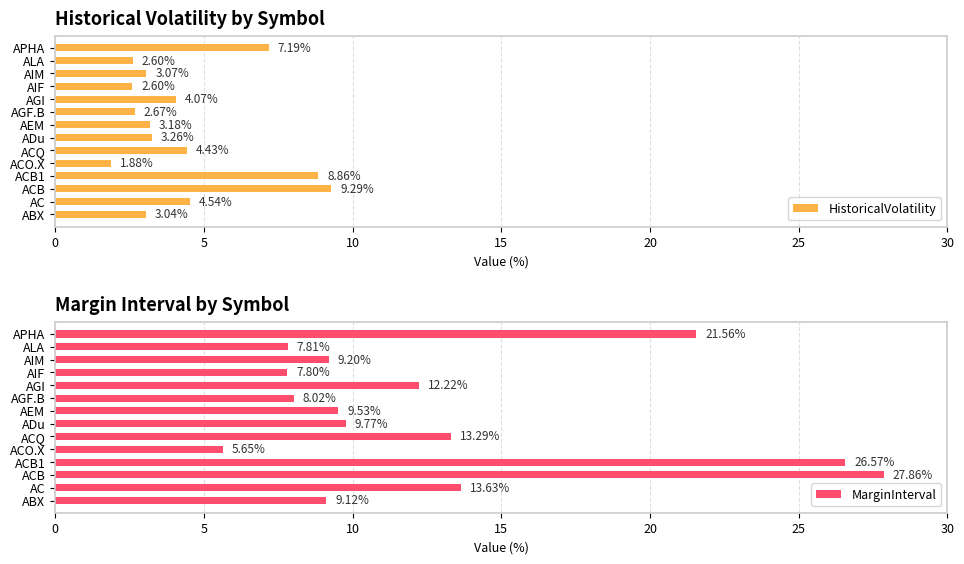

Which category has the lowest value in the HistoricalVolatility series?

ACO.X